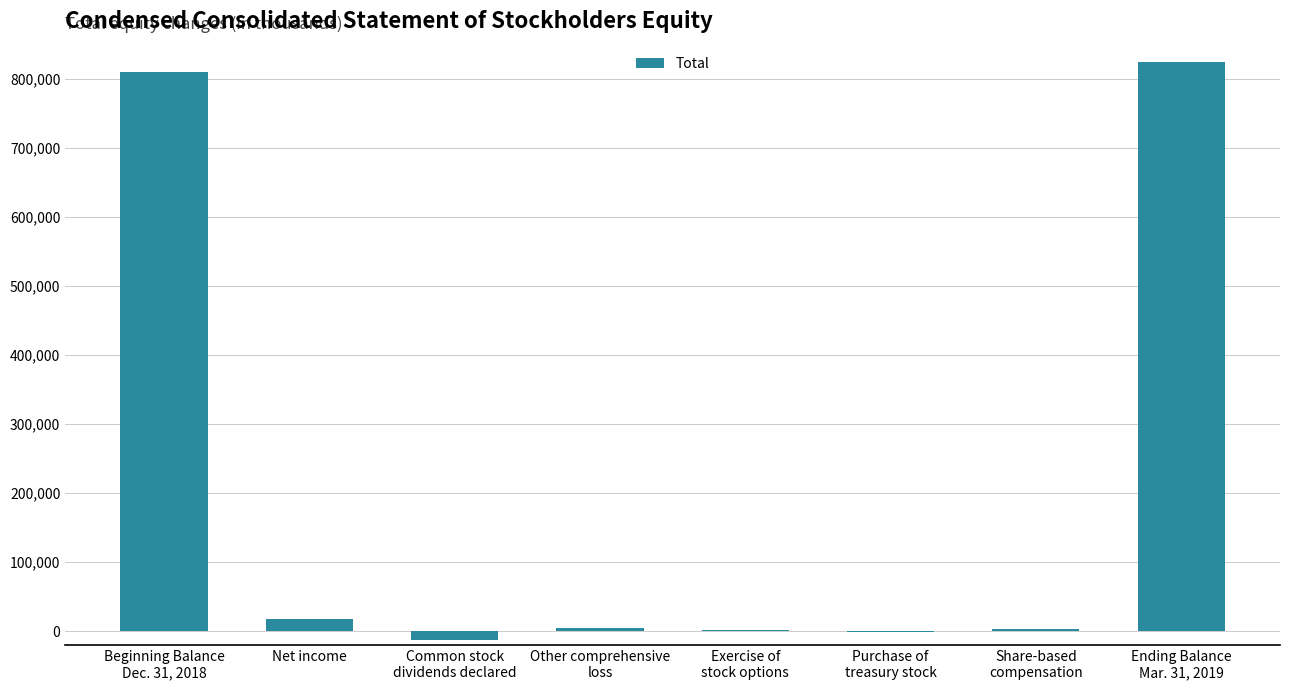

What is the maximum value shown in the chart?

825157